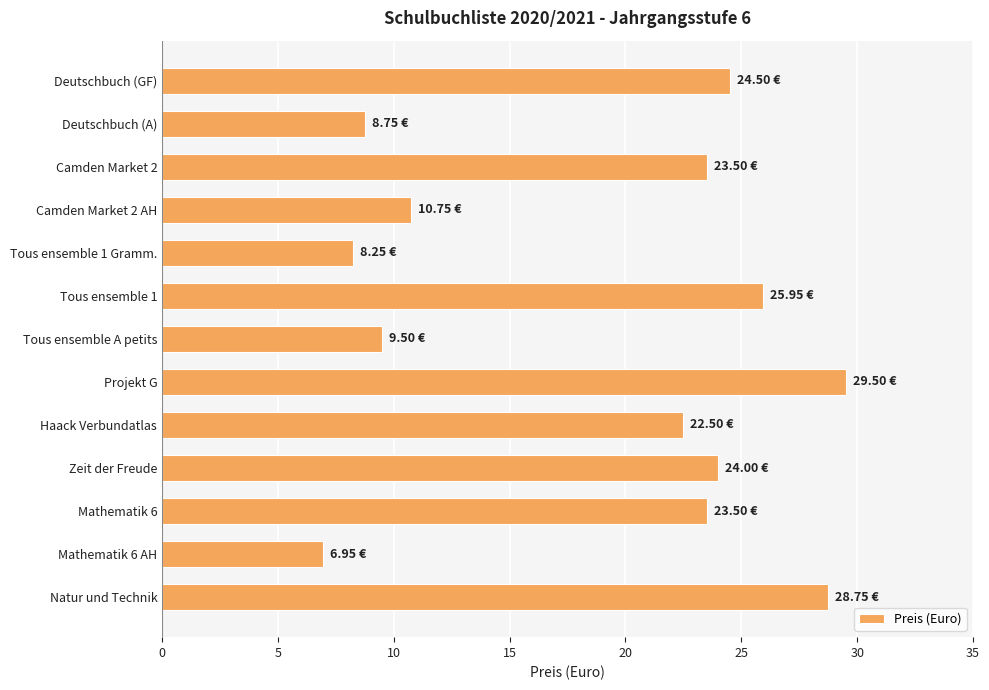

Which label corresponds to the smallest value in the chart?

Mathematik 6 AH